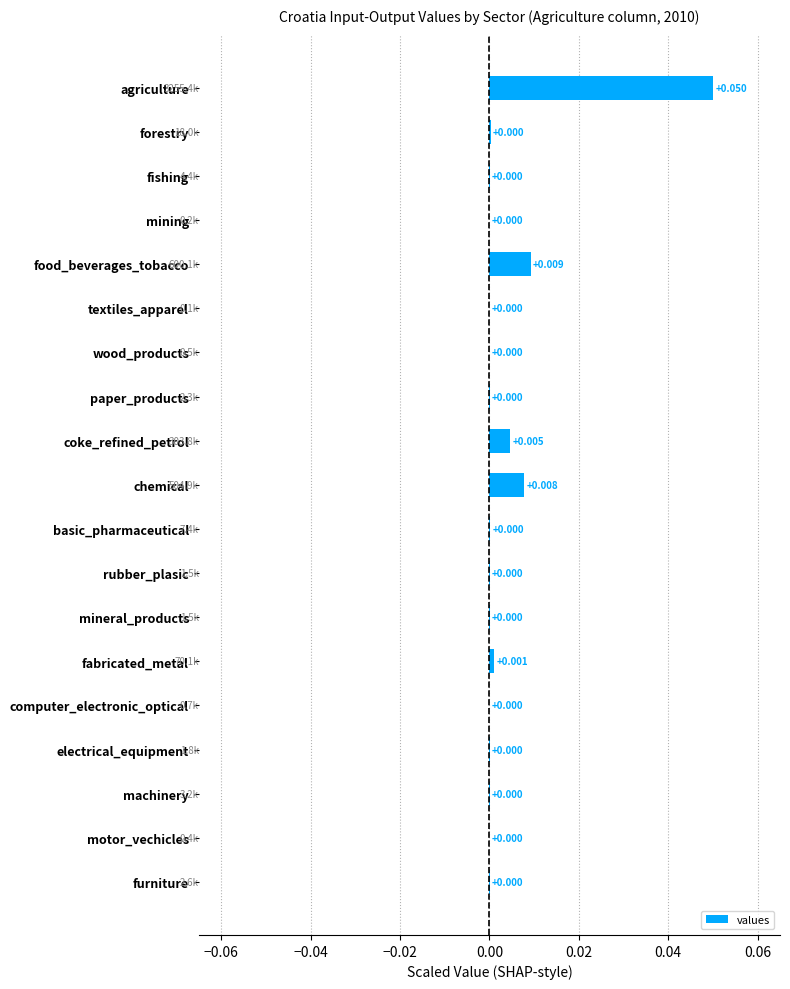

Which has a higher value, agriculture or basic_pharmaceutical?

agriculture